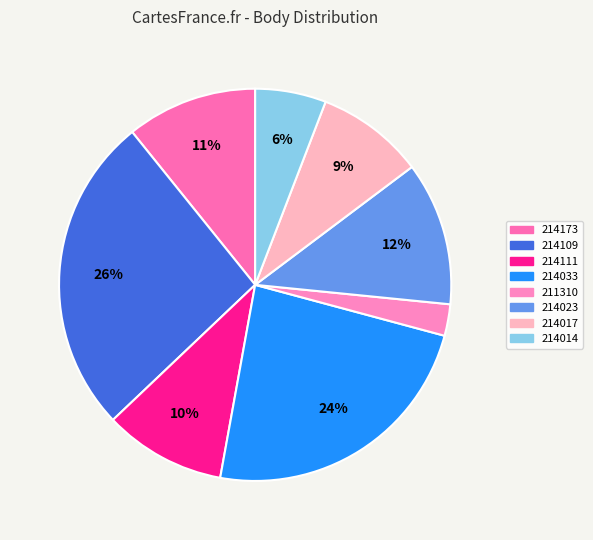

Count the number of slices in the pie.

8